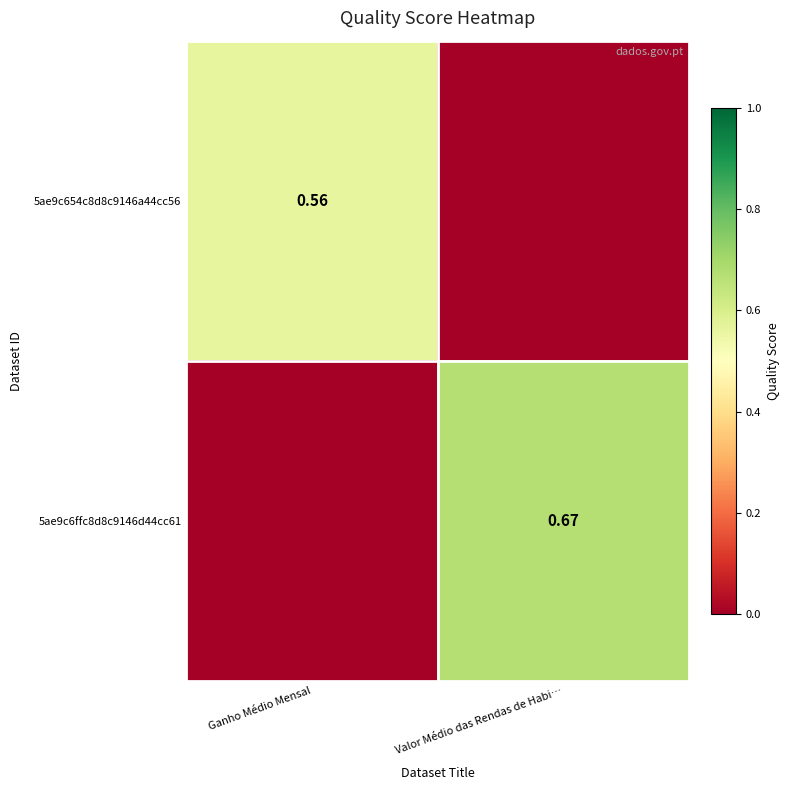

Where is 5ae9c654c8d8c9146a44cc56 nearest to the value 0?

Valor Médio das Rendas de Habi…